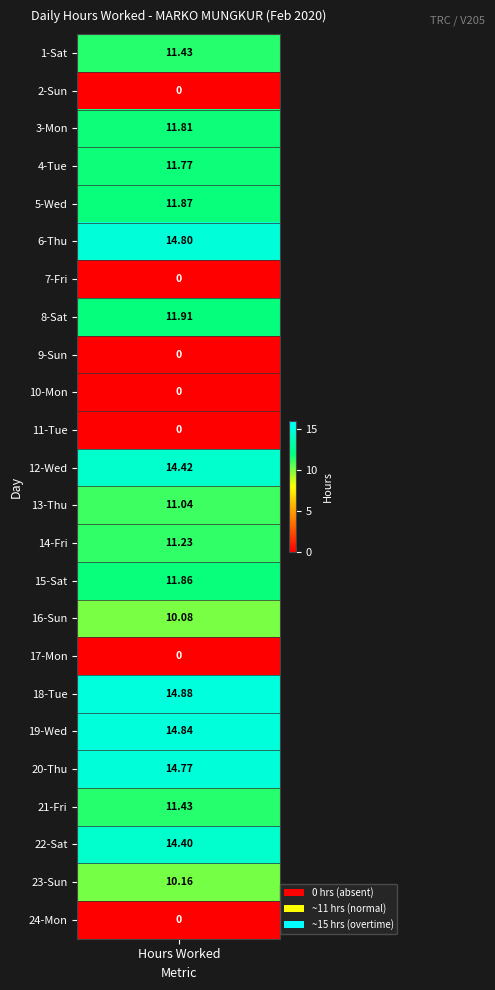

What is the change in value from 10-Mon to 21-Fri?

+11.4